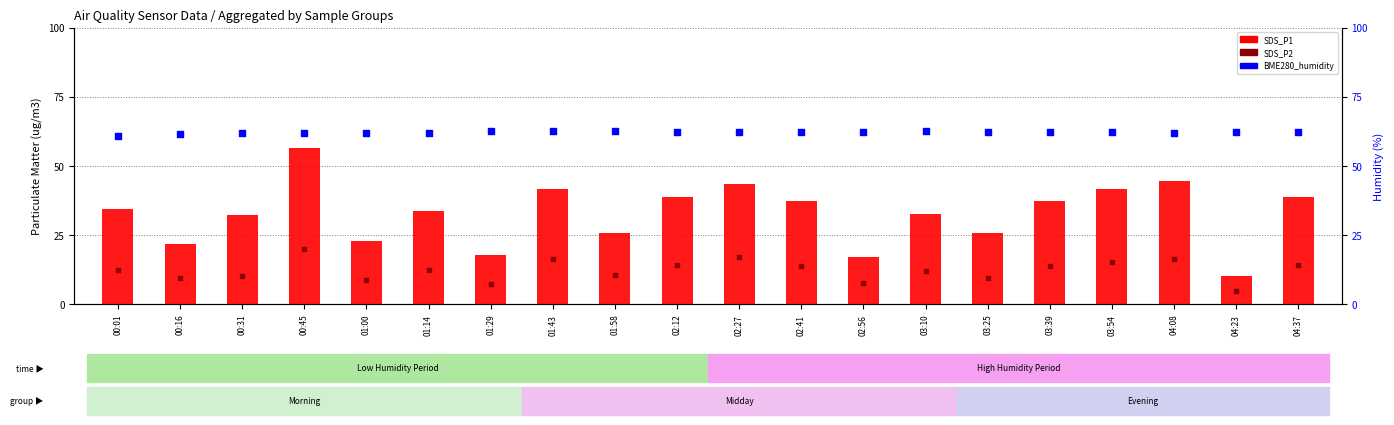

At which category is the sum across all series the highest?

00:45